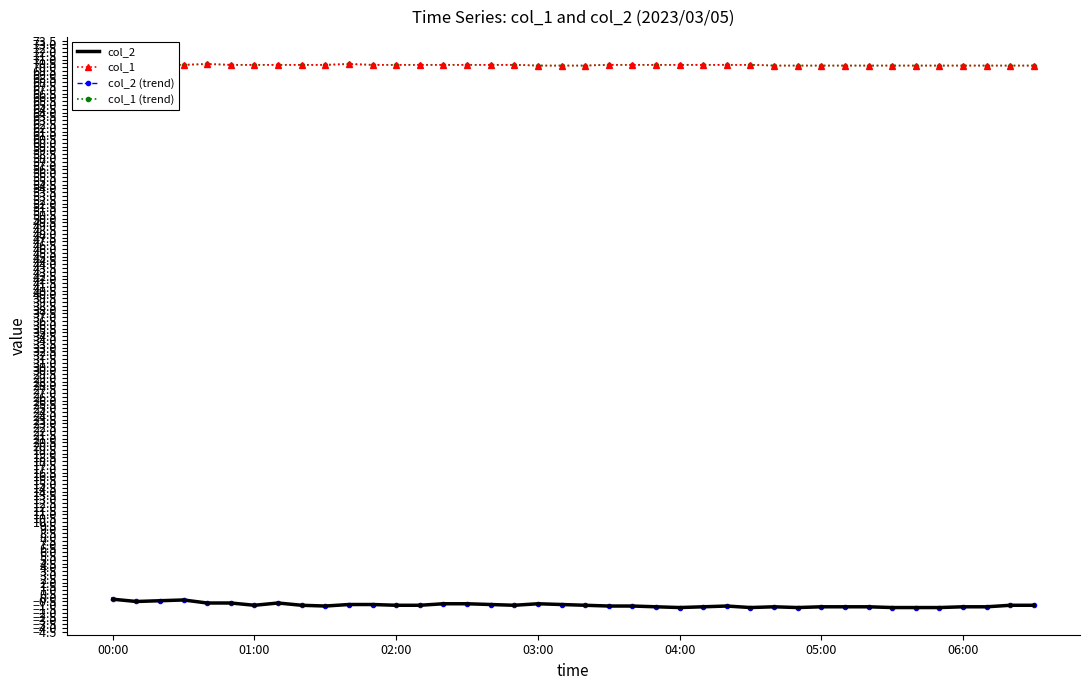

Where does the col_2 (trend) series first go above -1?

00:00